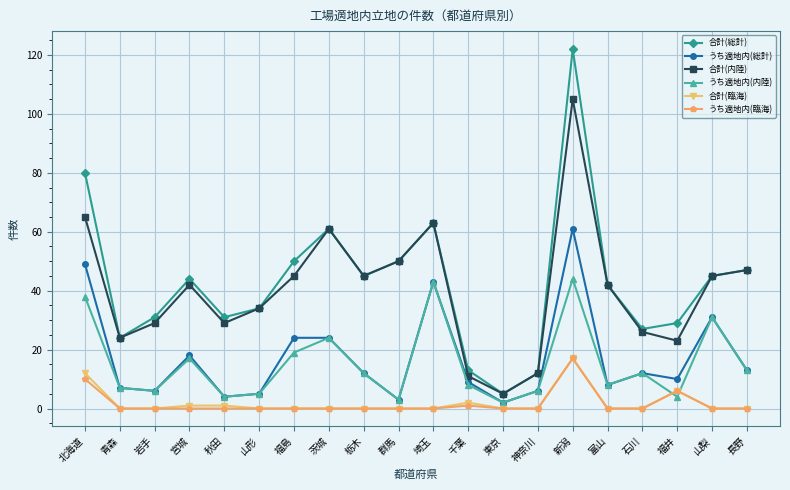

Which series ends up on top after the final intersection of うち適地内(内陸) and 合計(臨海)?

うち適地内(内陸)